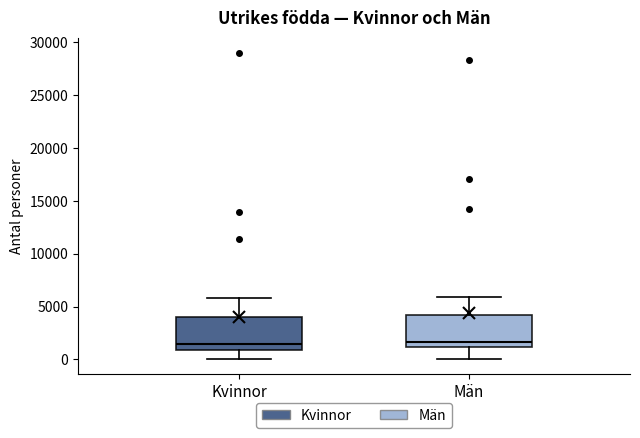

Reading left to right, transcribe this box plot: for each box, give where its median line is, the range the box spans, and where its two whiskers end, as read against the y-axis. The values are not printed on the chart, so give them approximately, as read against the axis.

Kvinnor: median 1500, box 1000 to 4000, whiskers 0 to 6000
Män: median 1500, box 1000 to 4000, whiskers 0 to 6000